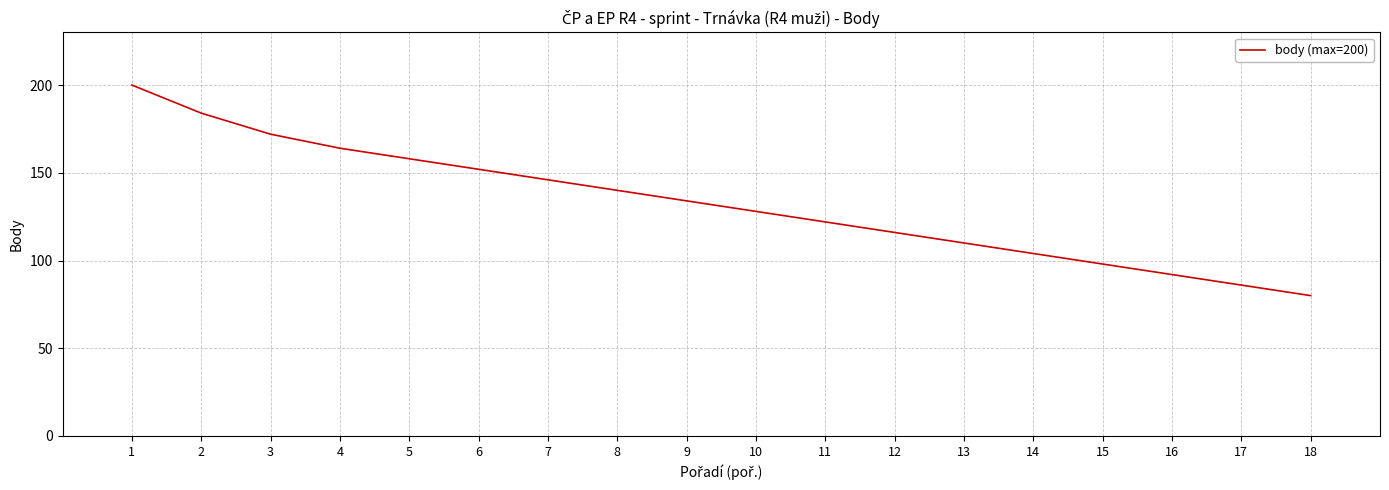

What is the sum of the values at 17 and 16?

178